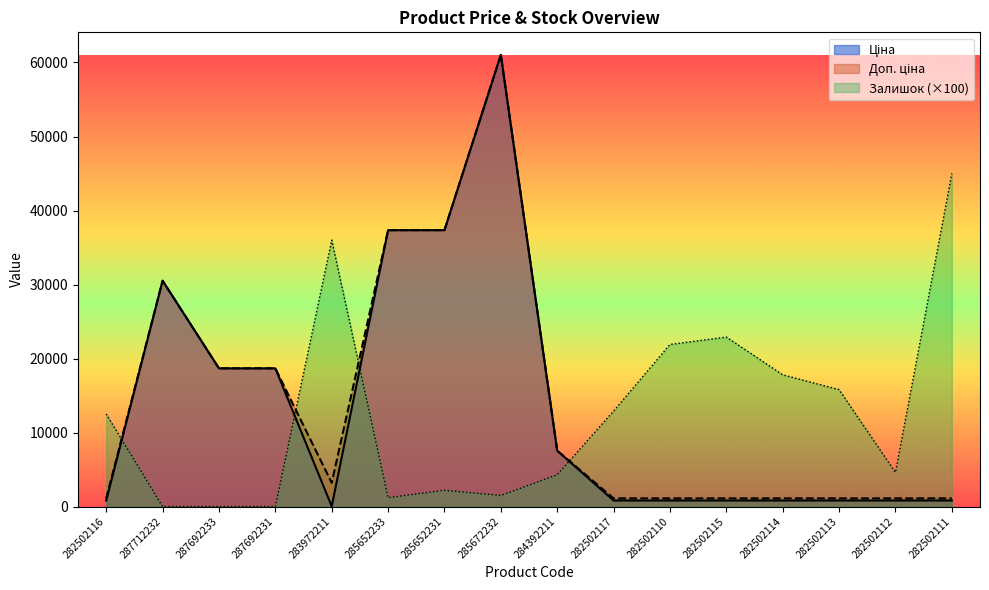

How many intersections are there between Доп. ціна and Залишок?

4